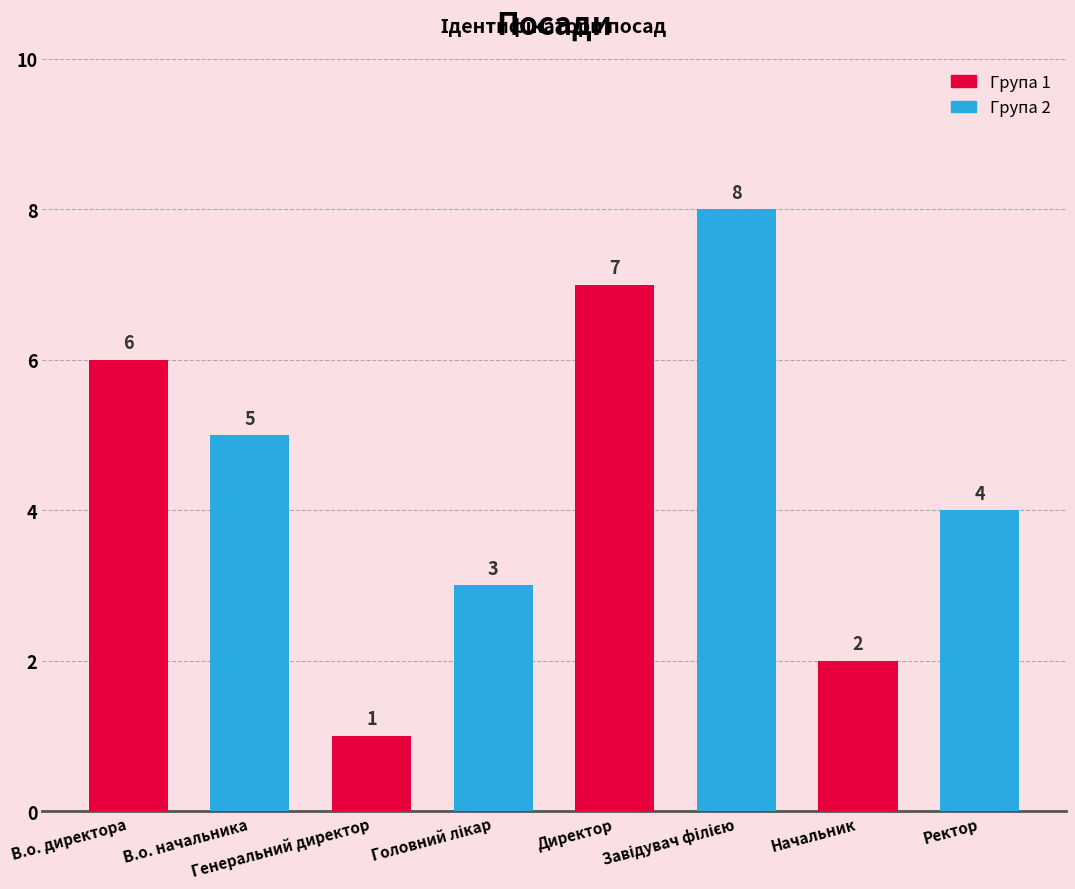

How many values are between 3 and 7?

5